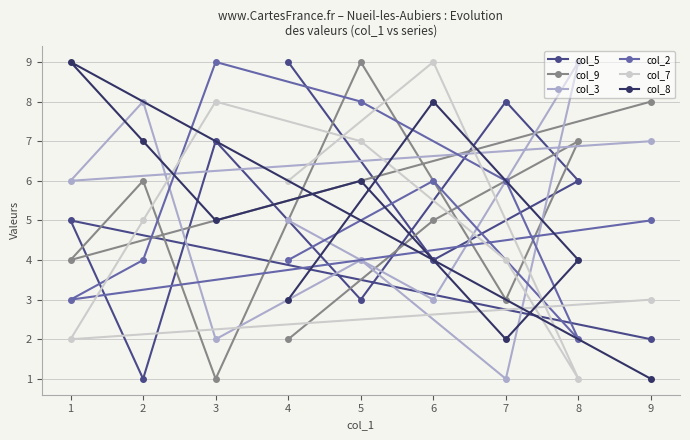

How many lines are shown in the chart?

6